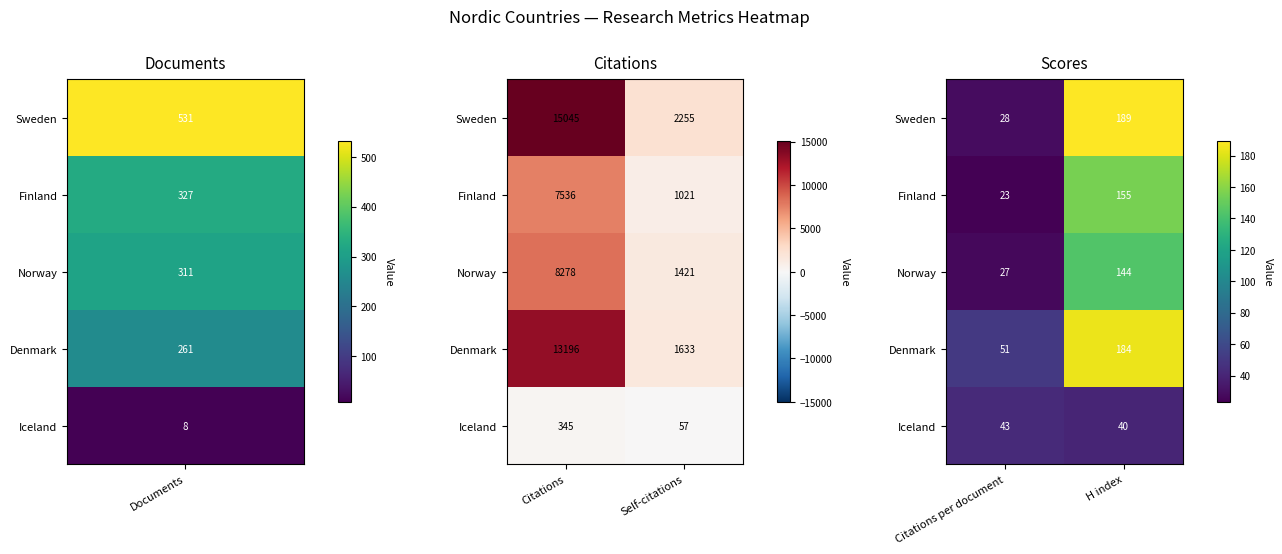

At which category is the sum across all series the highest?

H index